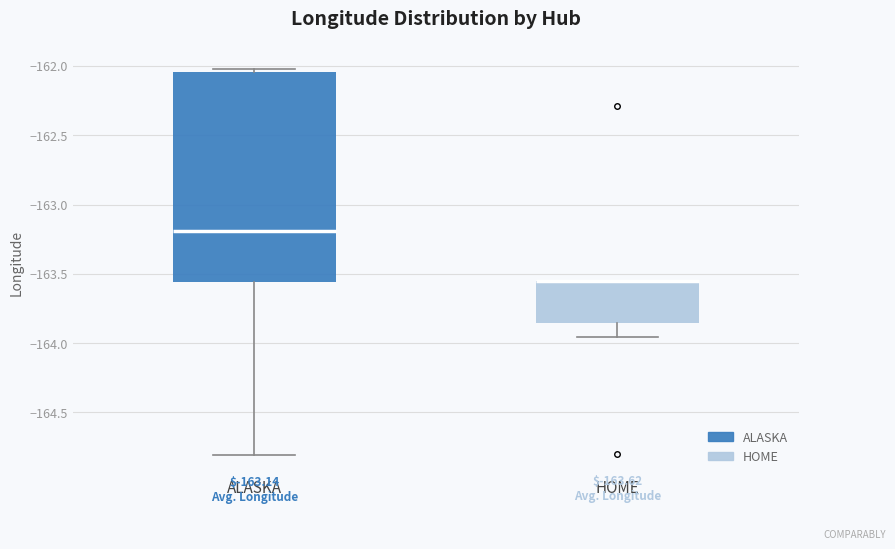

Comparing the boxes themselves (not the whiskers), which one is the tallest?

ALASKA